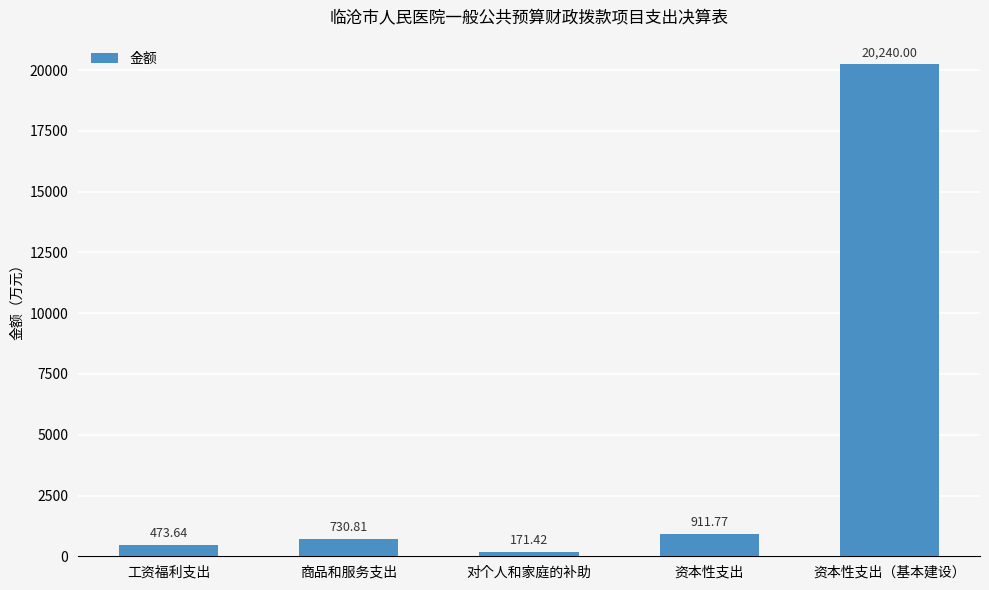

List the labels in order of value, largest first.

资本性支出（基本建设）, 资本性支出, 商品和服务支出, 工资福利支出, 对个人和家庭的补助